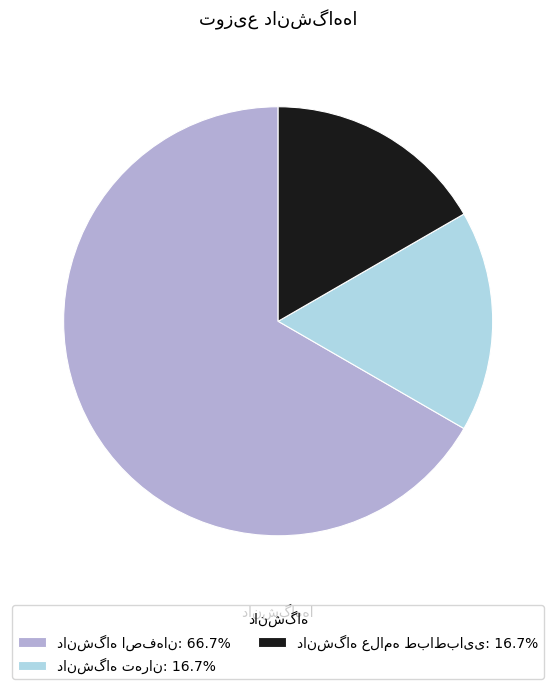

How many segments does this pie chart have?

3